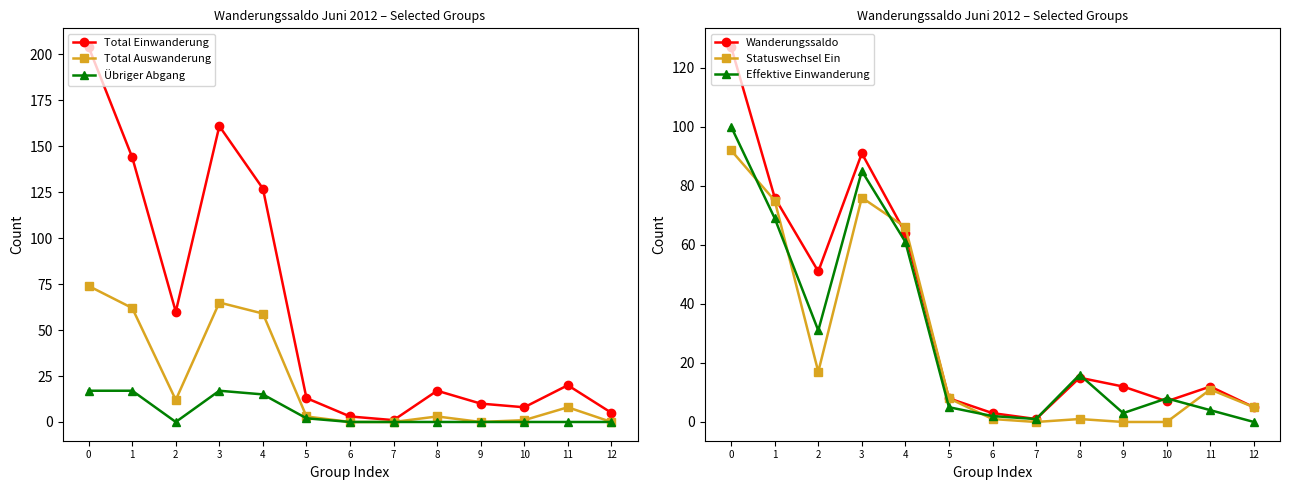

What is the difference between the second highest and minimum values in the Statuswechsel Ein series?

76